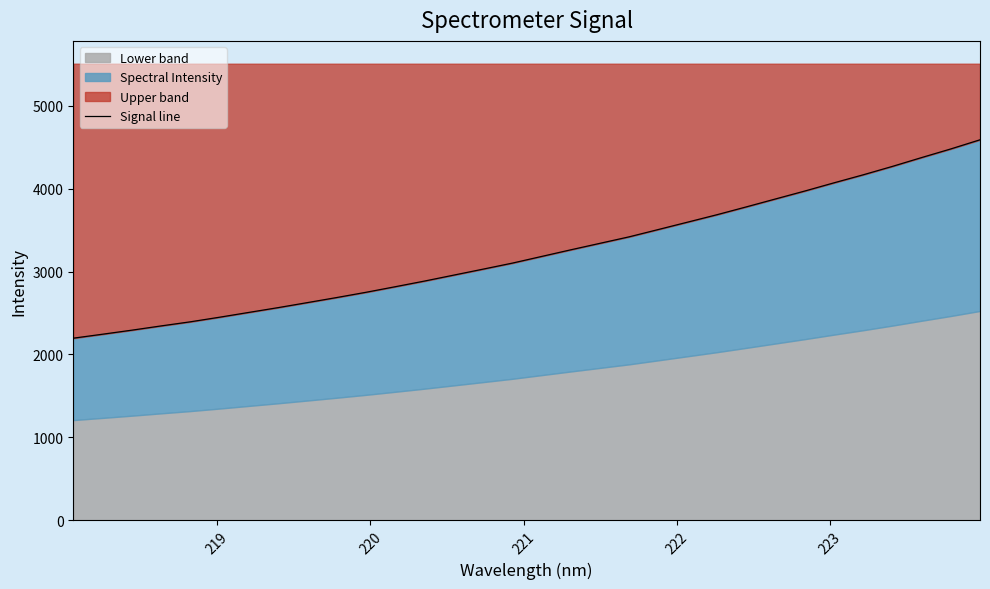

What is the value of the 13th point from the left?

2886.3